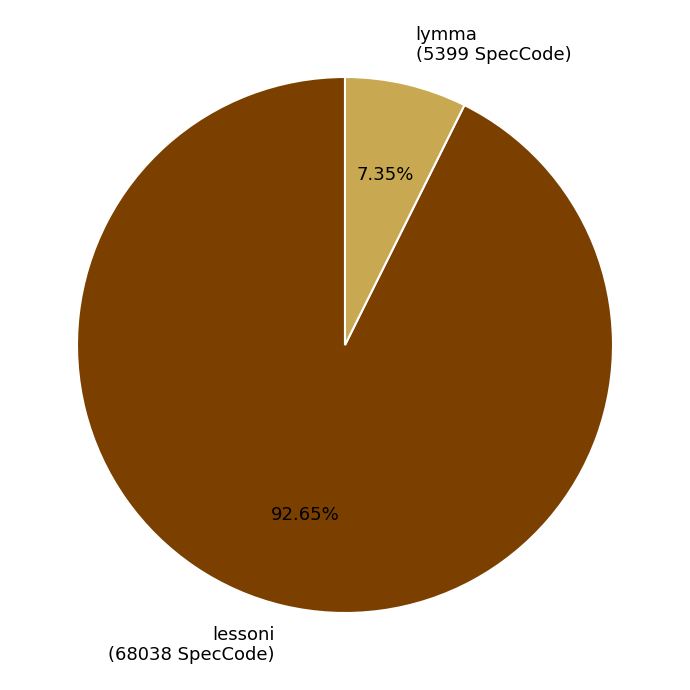

Count the number of slices in the pie.

2